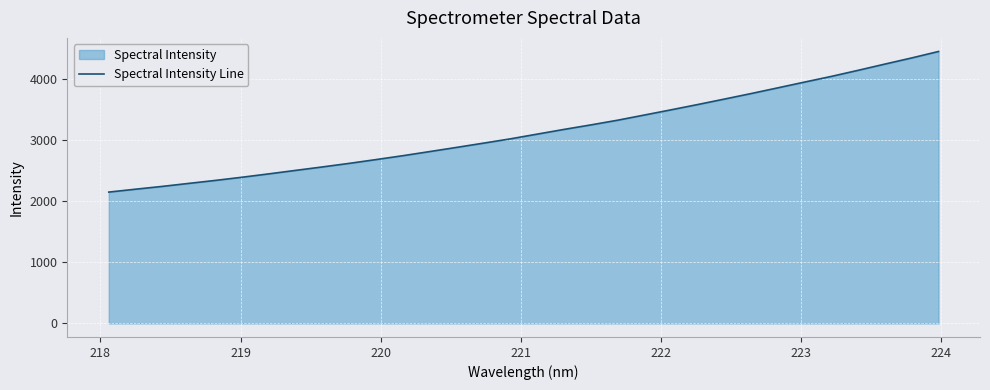

What is the difference between the maximum and minimum values?

2305.9